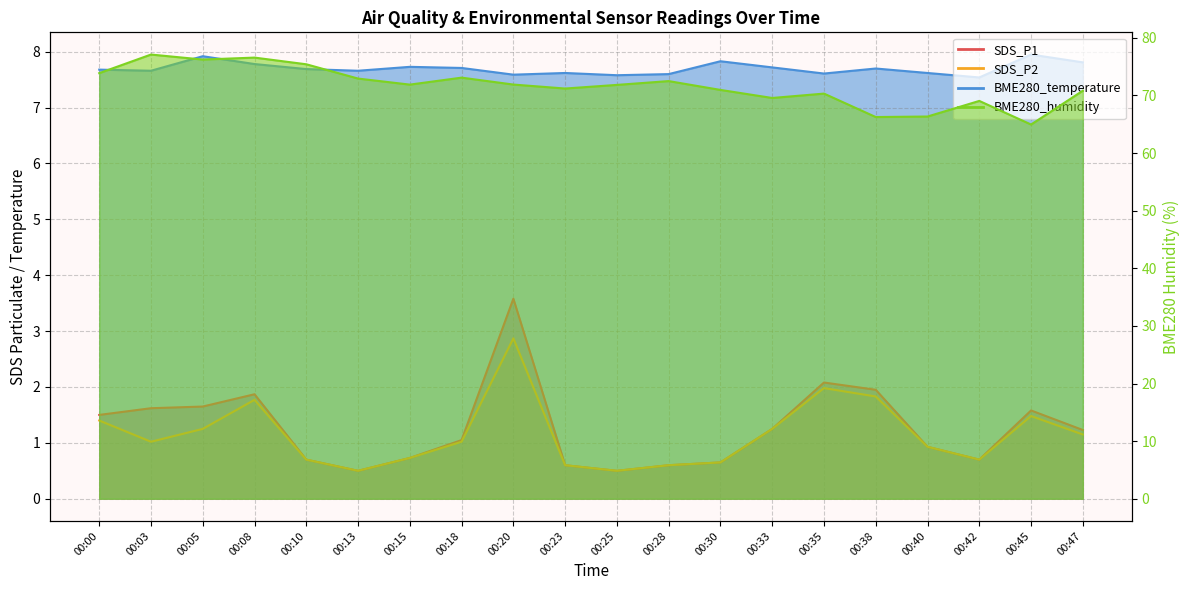

At which category is the sum across all series the highest?

00:08